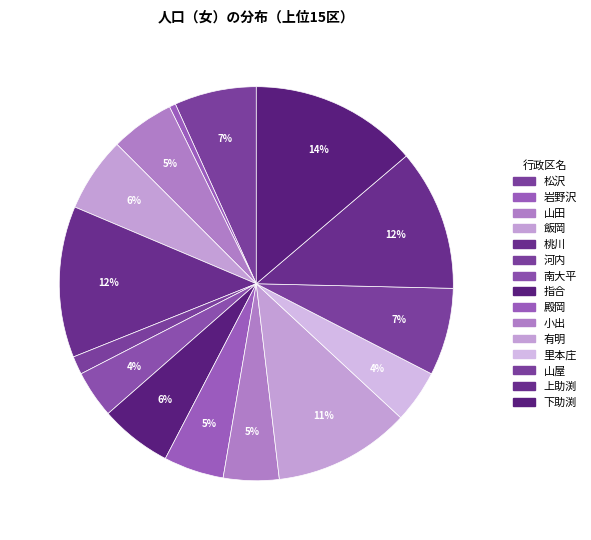

To the nearest percent, what portion does 有明 represent?

11%